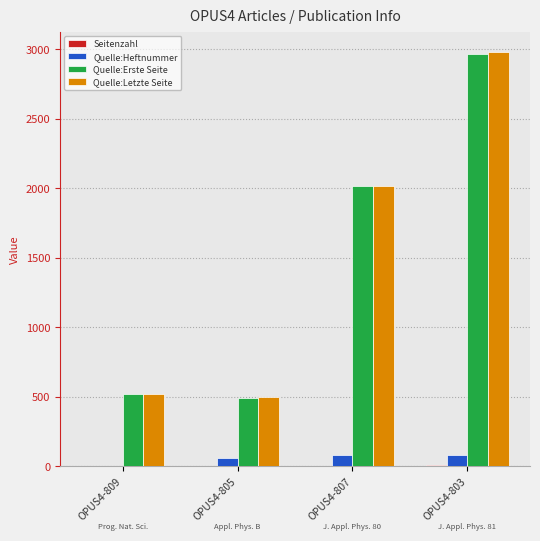

What is the difference between the Quelle:Erste Seite values at OPUS4-809 and OPUS4-807?

1494